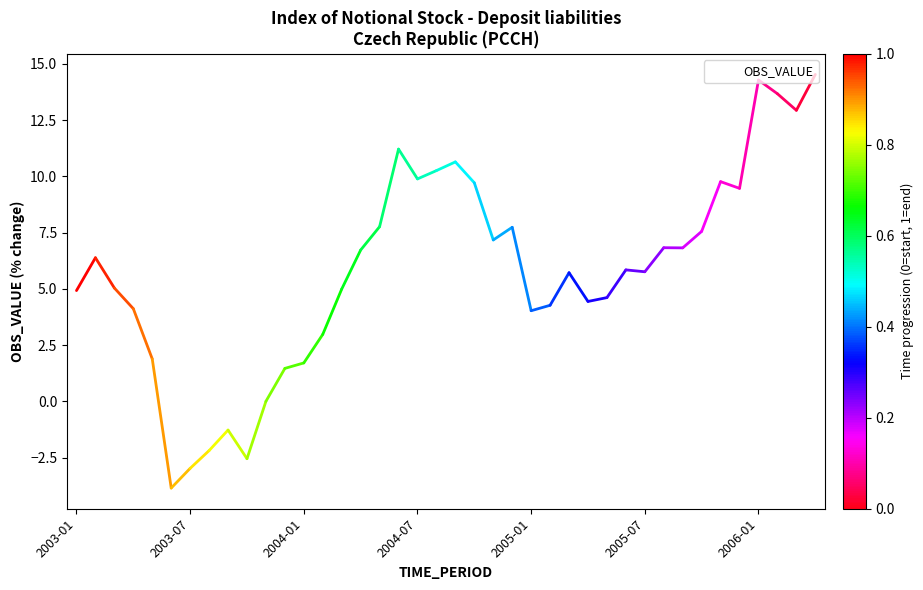

What is the difference between the maximum and minimum values?

18.4